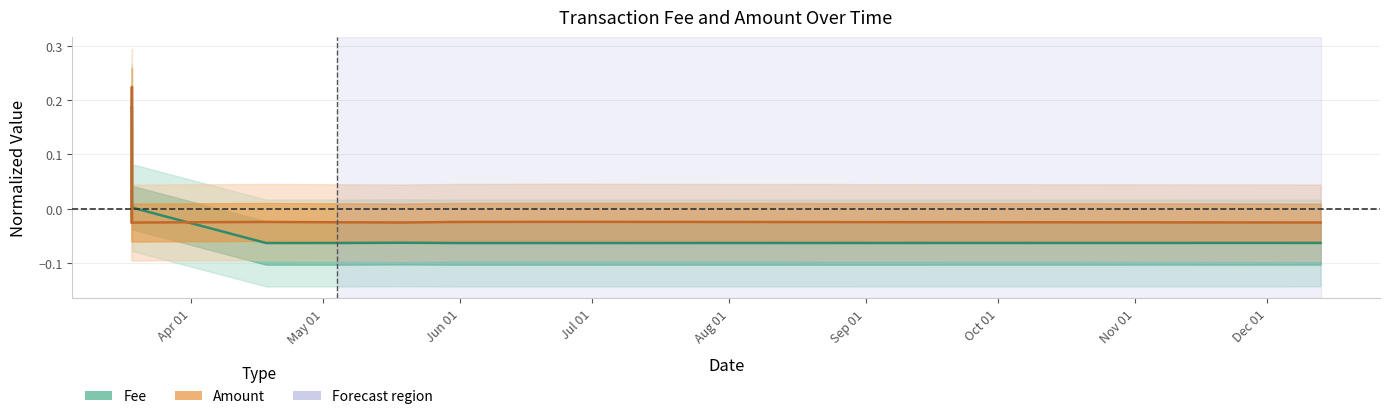

How many values in Fee are below zero?

6